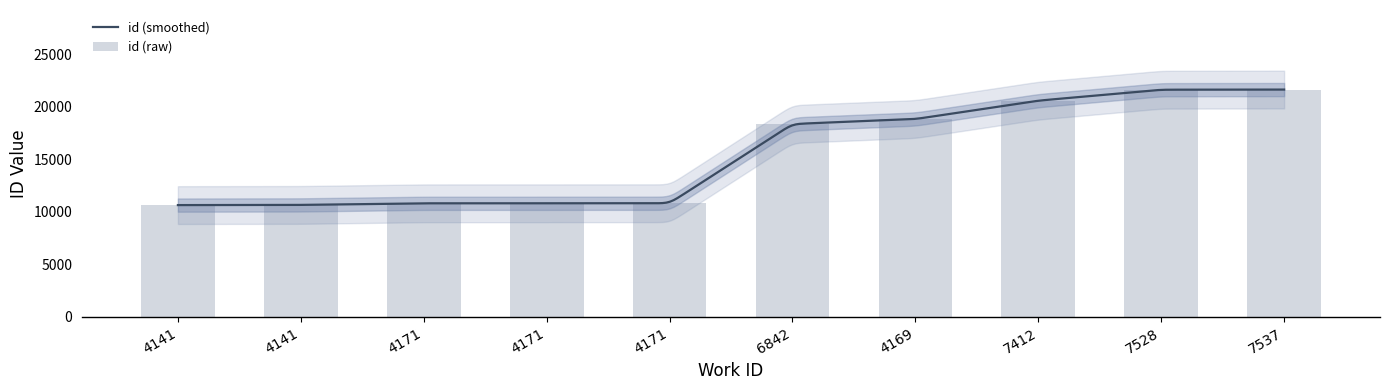

How many distinct data groups are displayed?

1